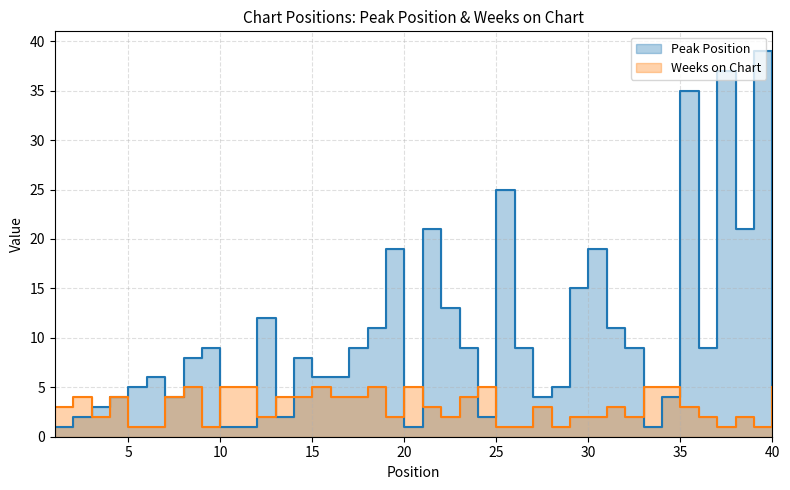

The value of Weeks on Chart at 39 is 1. True or false?

True